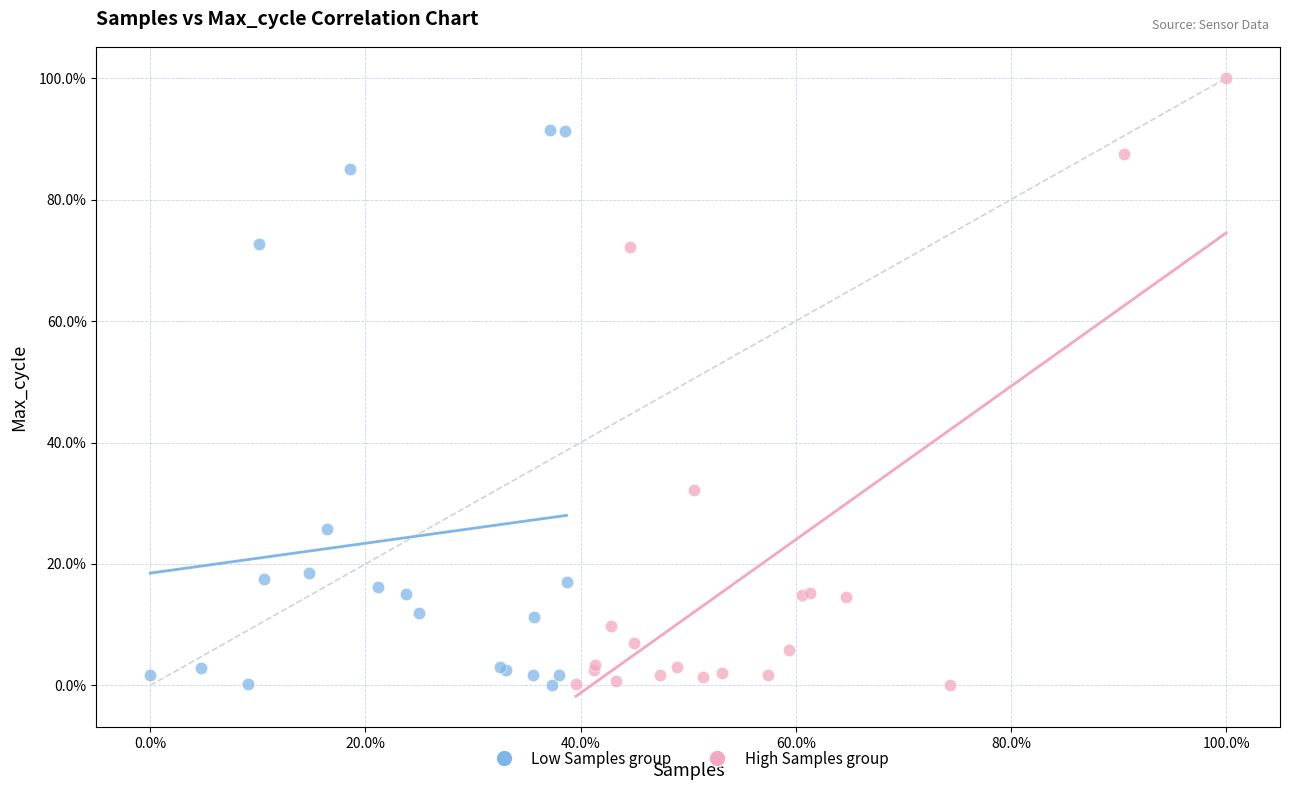

Which series contains the highest Y value?

High Samples group